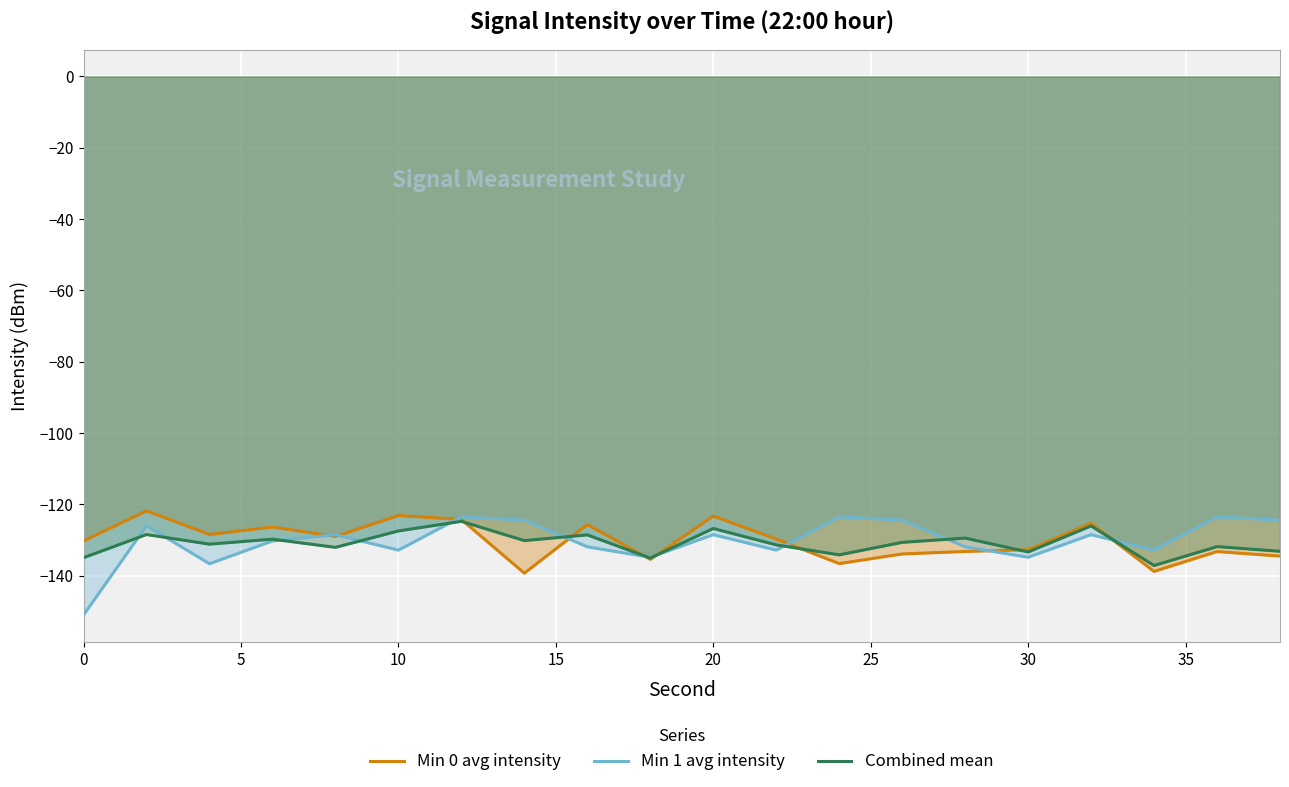

Which series has the largest range (max minus min)?

Min 1 avg intensity